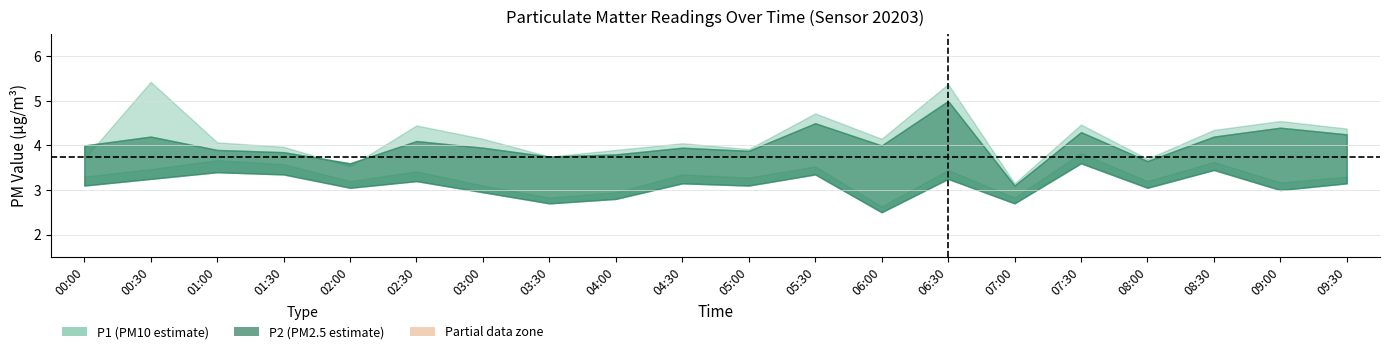

Between 03:30 and 08:30, which is larger?

08:30